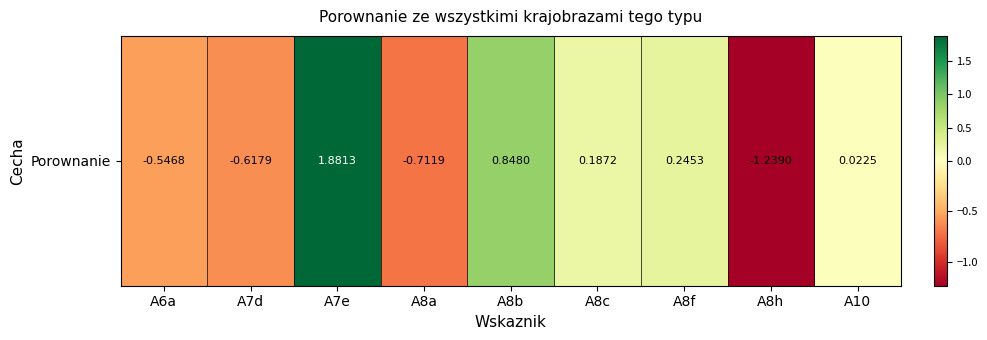

What is the change in value from A7e to A8b?

-1.0